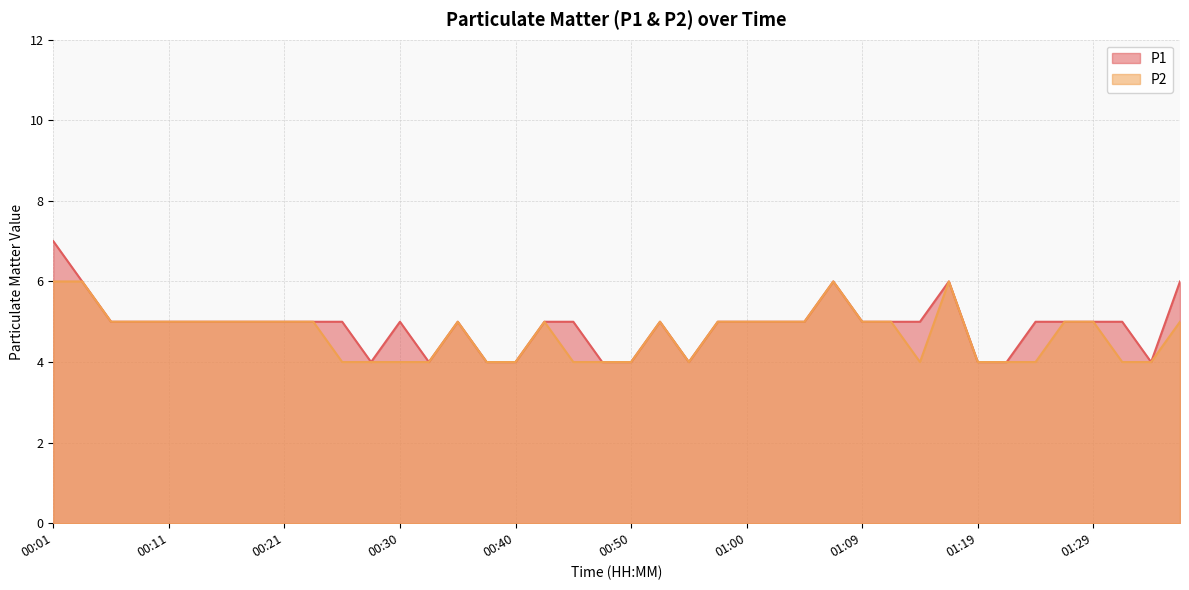

How many lines are shown in the chart?

2